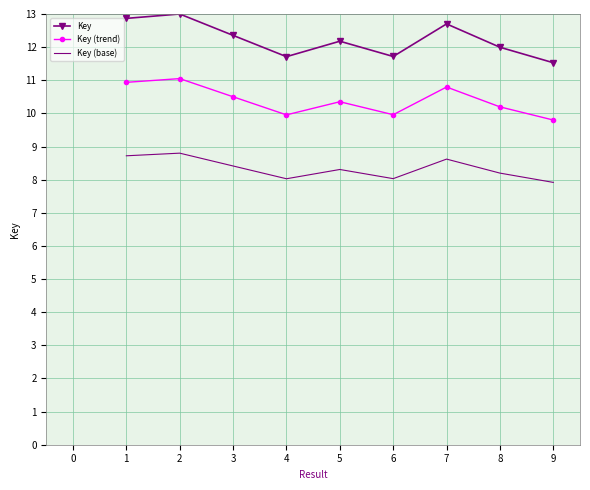

Which series has the largest total across all categories?

Key